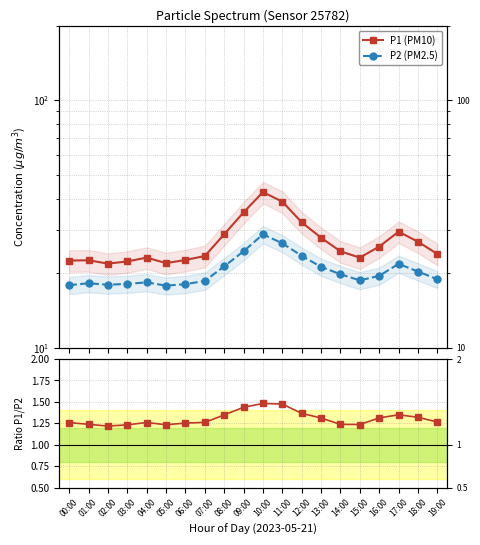

At how many categories does at least one series exceed 31?

4